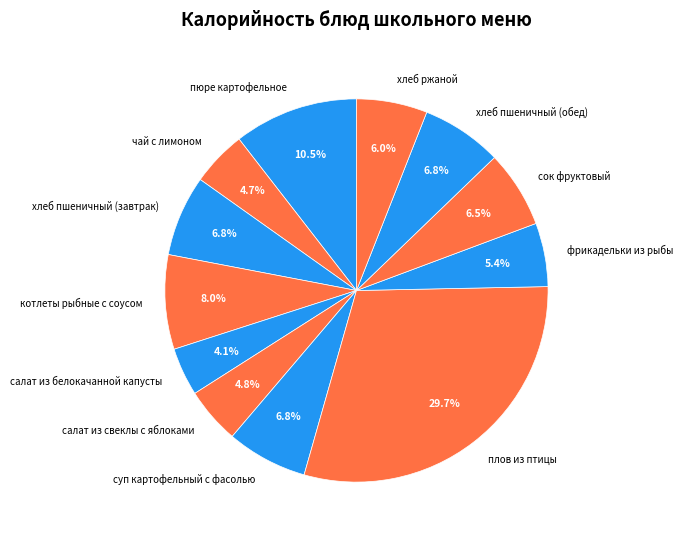

To the nearest percent, what is the average slice percentage?

8%